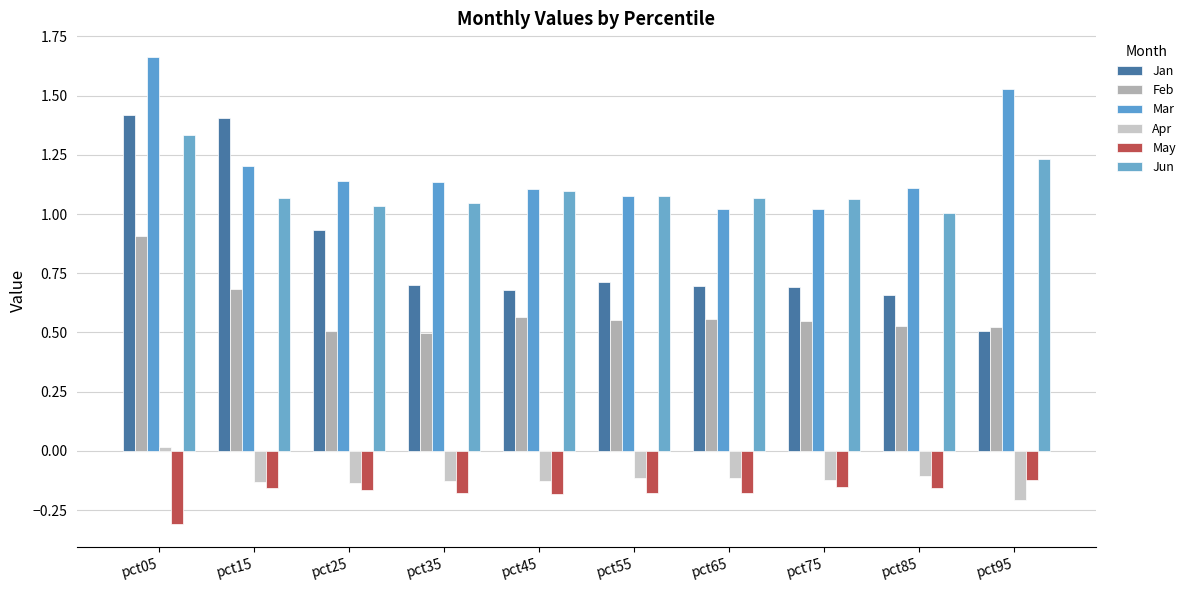

Which series changed the most between pct15 and pct85?

Jan